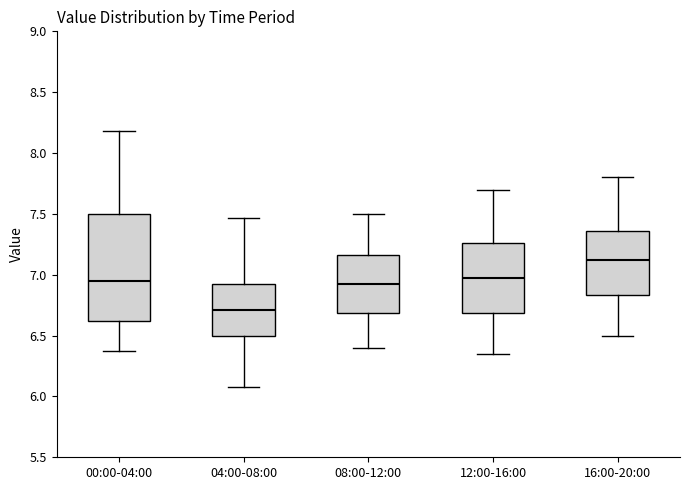

Reading left to right, transcribe this box plot: for each box, give where its median line is, the range the box spans, and where its two whiskers end, as read against the y-axis. The values are not printed on the chart, so give them approximately, as read against the axis.

00:00-04:00: median 6.95, box 6.60 to 7.50, whiskers 6.35 to 8.20
04:00-08:00: median 6.70, box 6.50 to 6.95, whiskers 6.10 to 7.45
08:00-12:00: median 6.95, box 6.70 to 7.15, whiskers 6.40 to 7.50
12:00-16:00: median 7.00, box 6.70 to 7.25, whiskers 6.35 to 7.70
16:00-20:00: median 7.15, box 6.85 to 7.35, whiskers 6.50 to 7.80